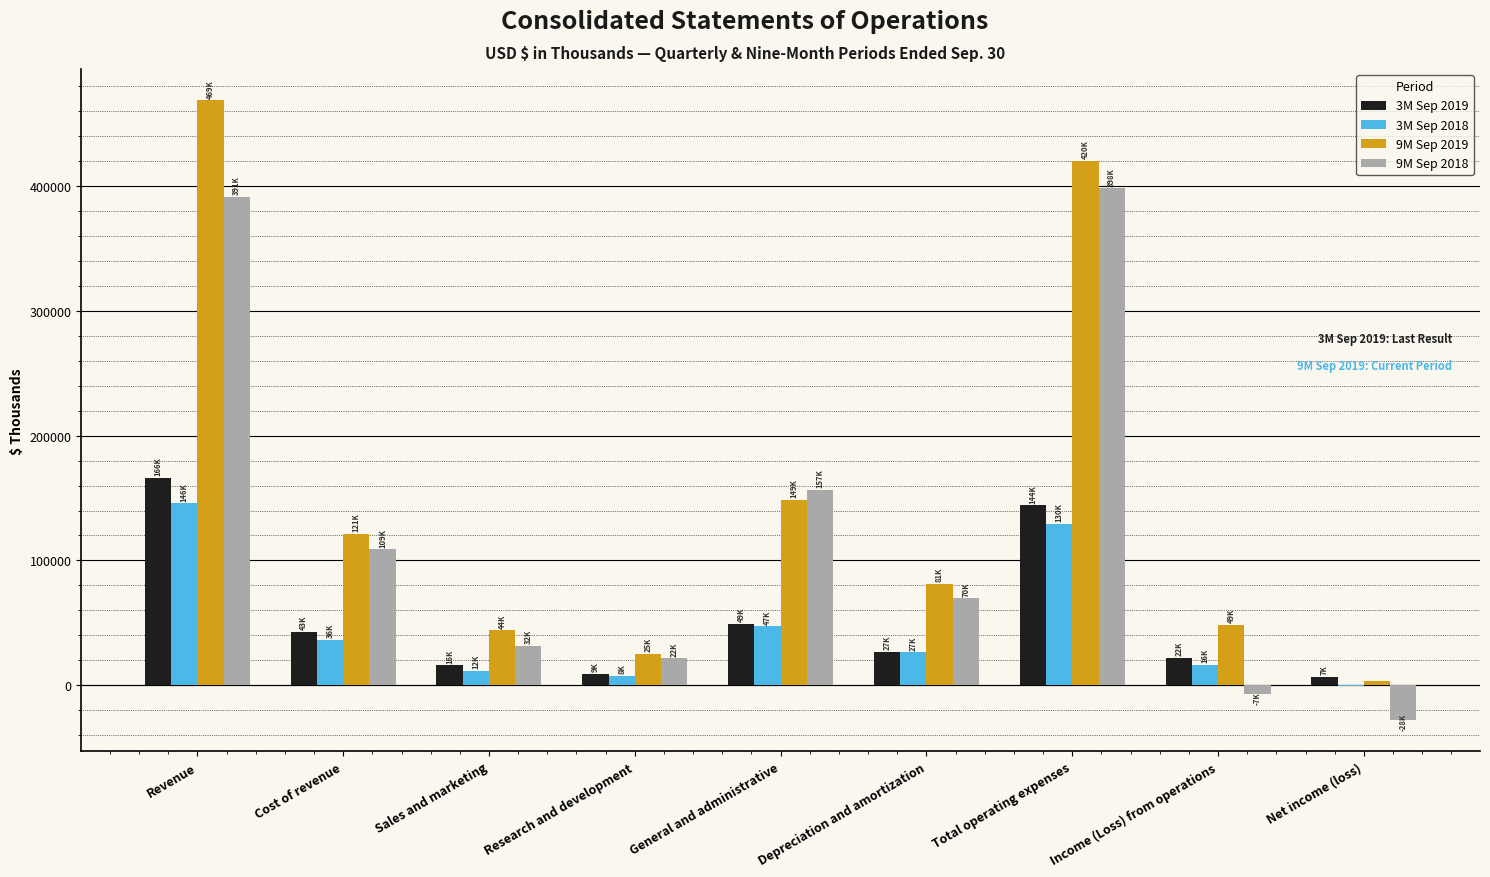

Which series has the largest total across all categories?

9M Sep 2019